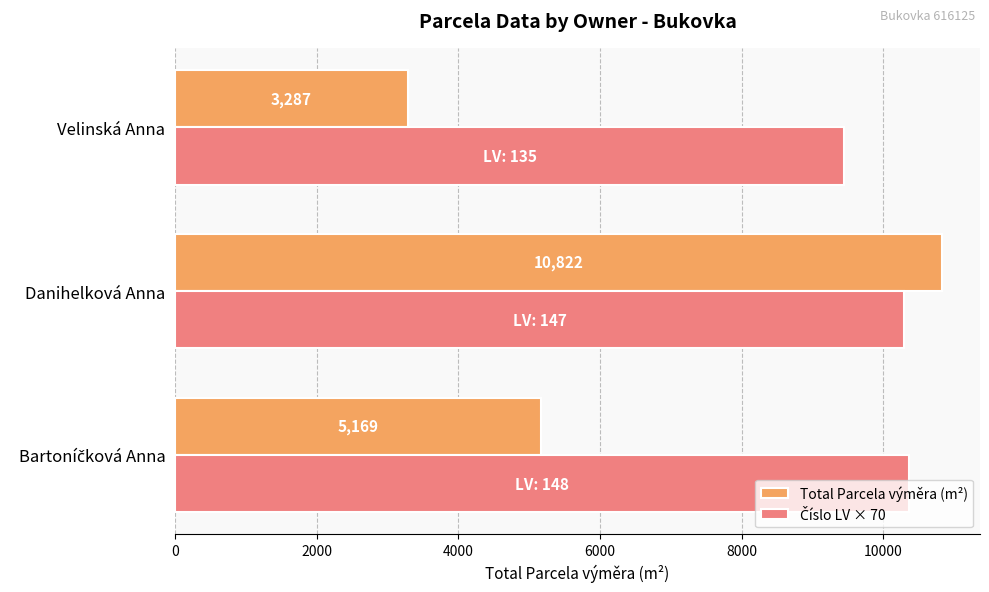

What is the difference between the highest and lowest values at Danihelková Anna?

532